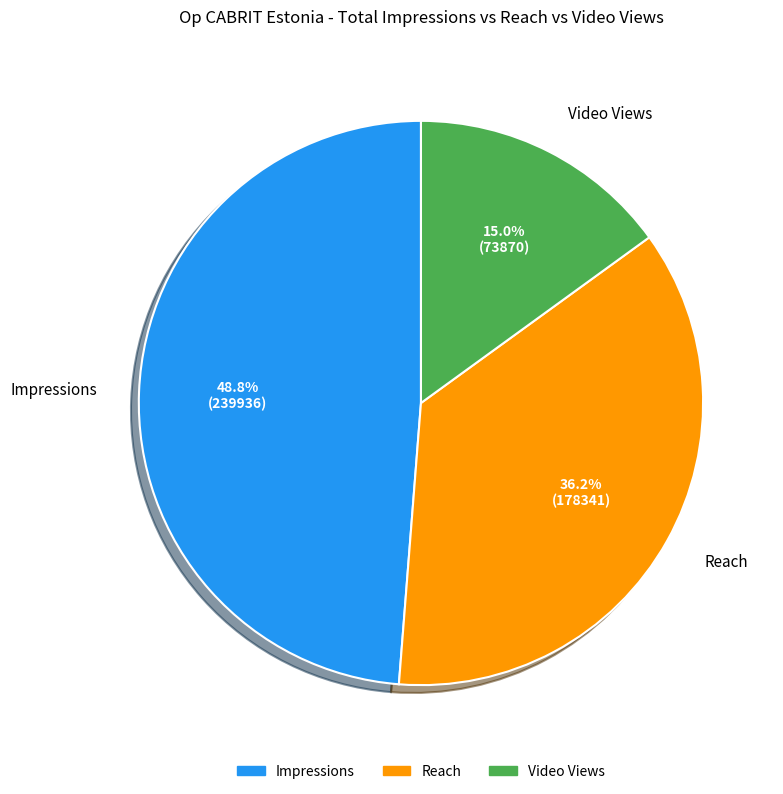

Does any single category account for the majority?

No